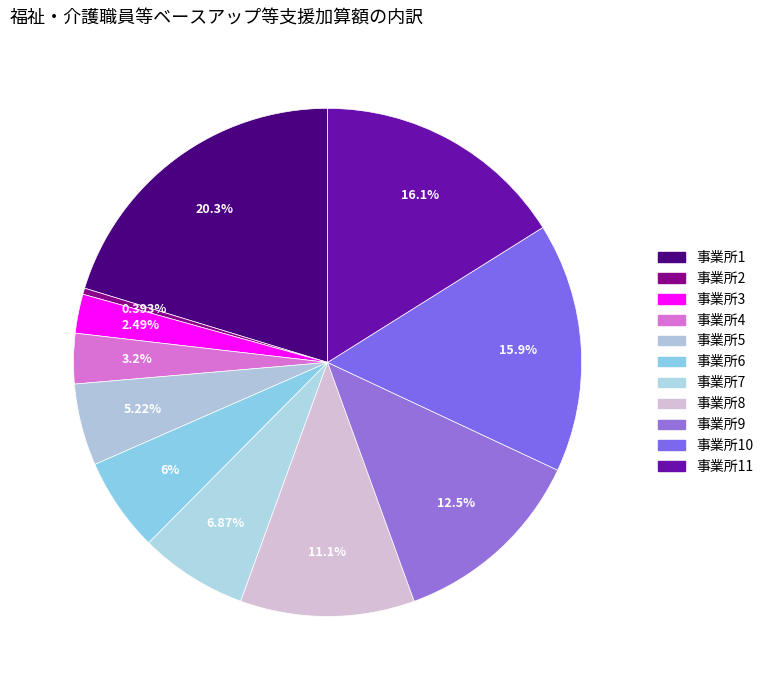

How many slices are in this pie chart?

11